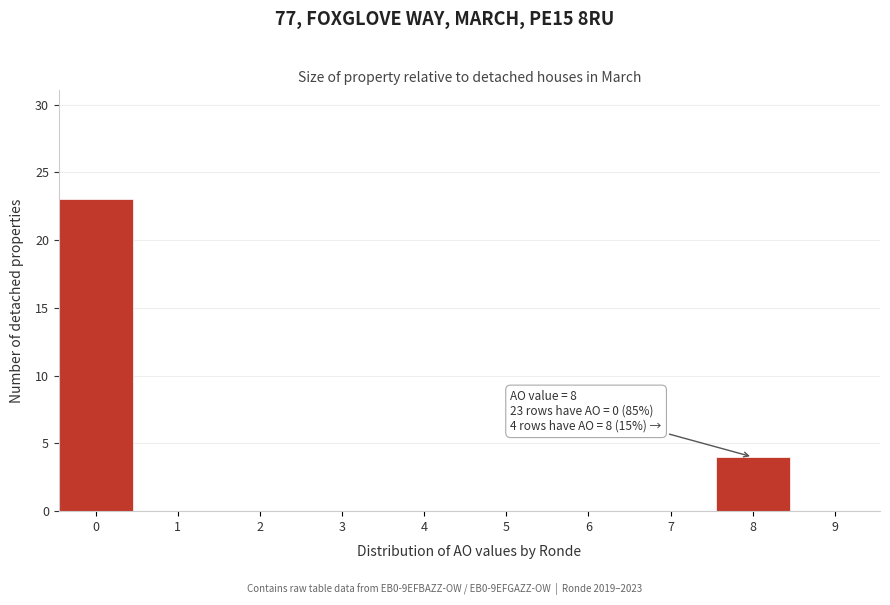

Reading left to right, extract all data points from this chart.

0=23	1=0	2=0	3=0	4=0	5=0	6=0	7=0	8=4	9=0